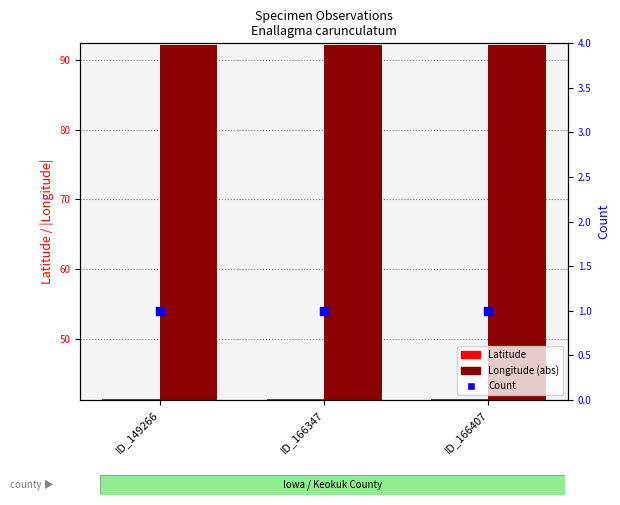

Is the value of Longitude (abs) at ID_166407 greater than the value of Latitude at ID_166407?

Yes